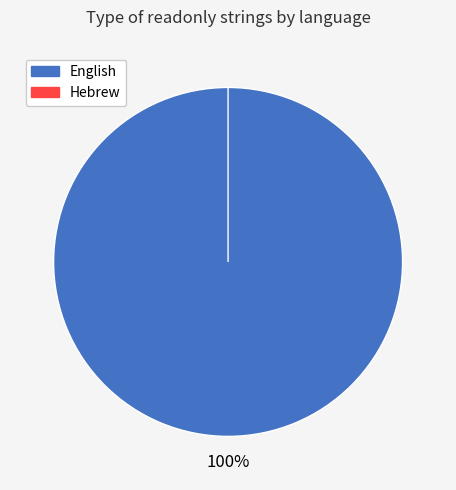

Does English account for over 50% of the chart?

Yes